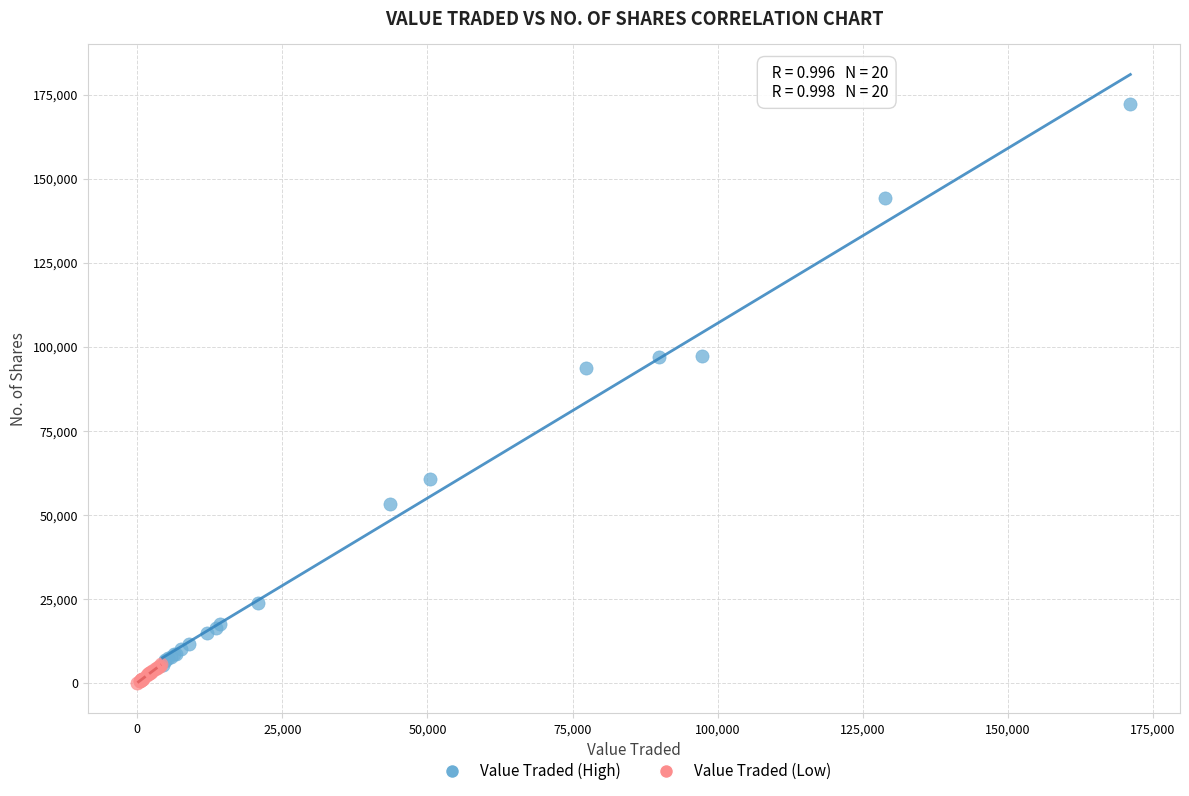

Which series has the widest spread of Y values?

Value Traded (High)